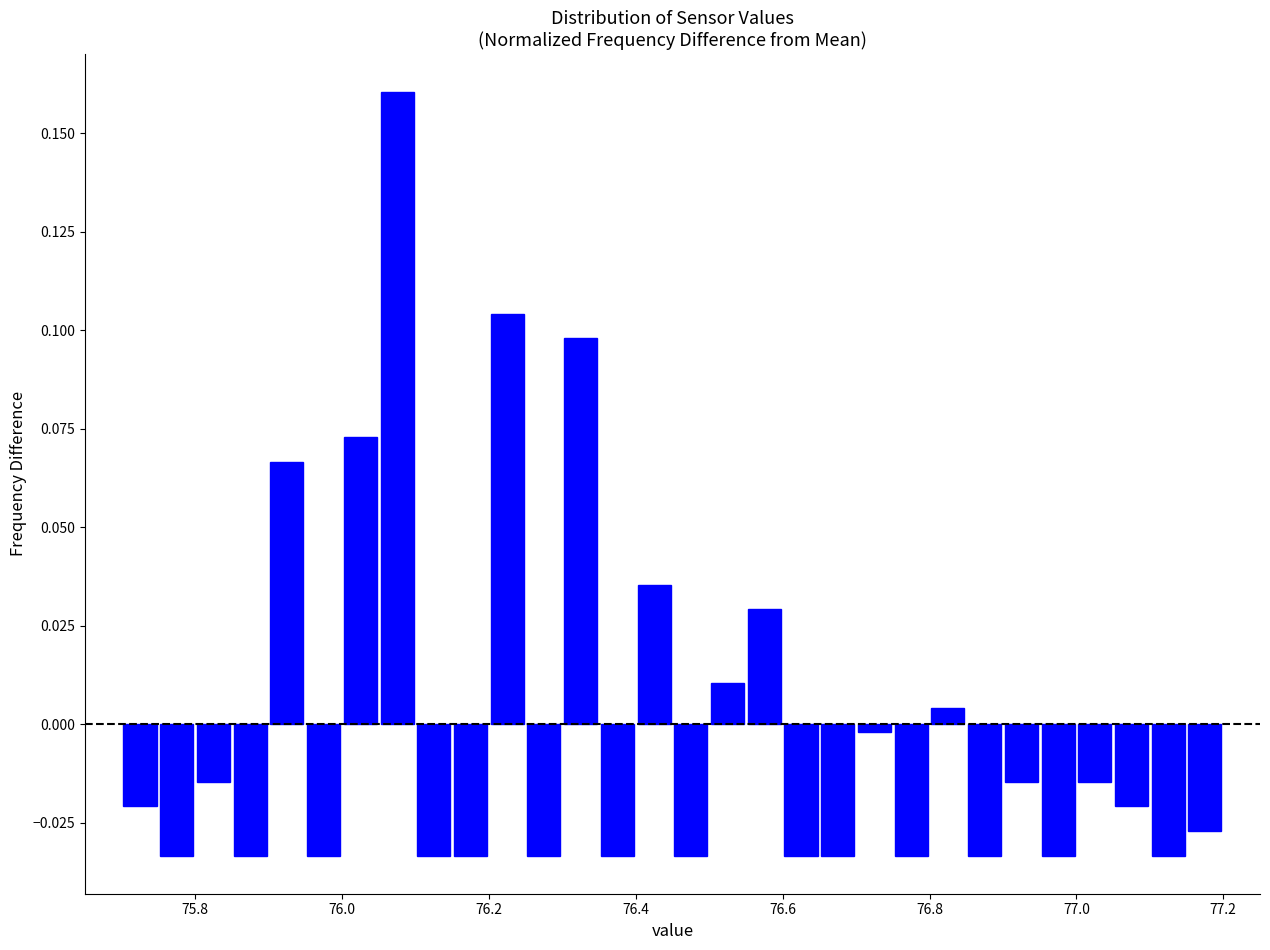

Read against the x-axis, roughly where is the centre of the tallest bar?

76.08